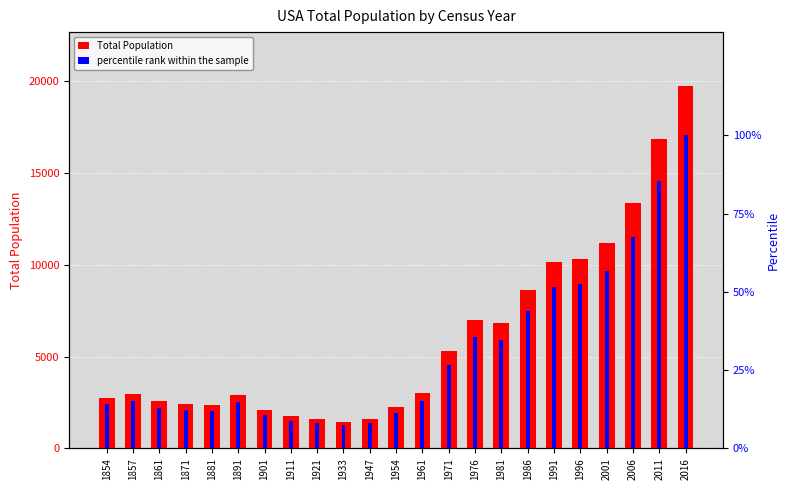

Is it true that Total Population equals 2385.0 at 1911?

False